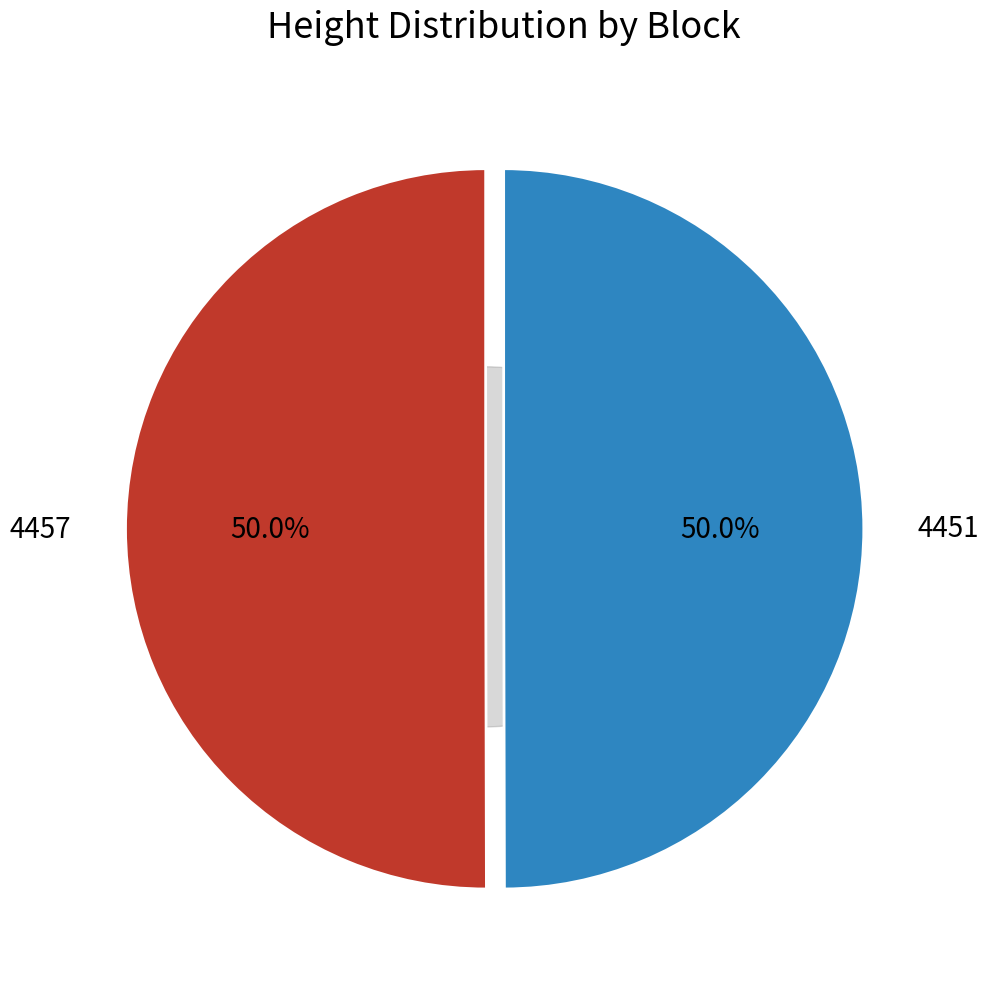

Is there any slice that represents more than half of the pie?

Yes